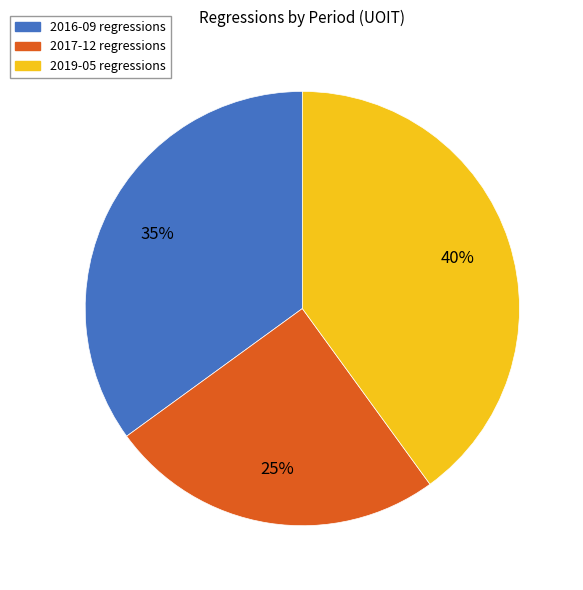

Between 2017-12 and 2016-09, which is larger?

2016-09